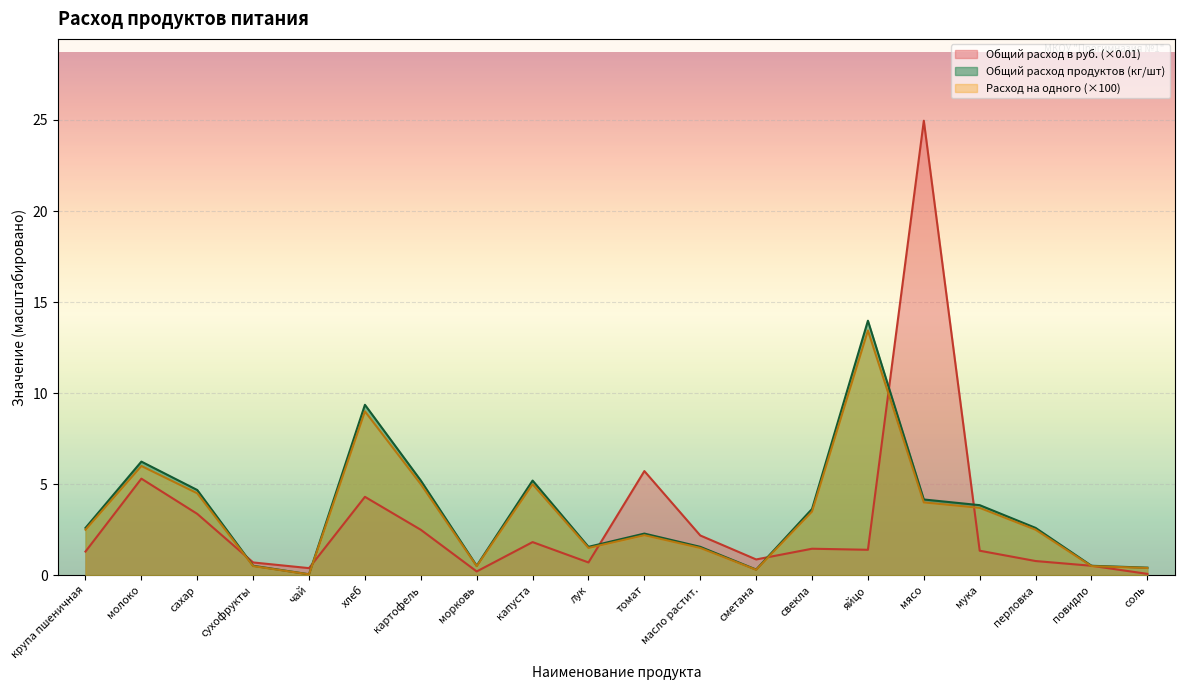

What is the total value across all series at морковь?

1.2